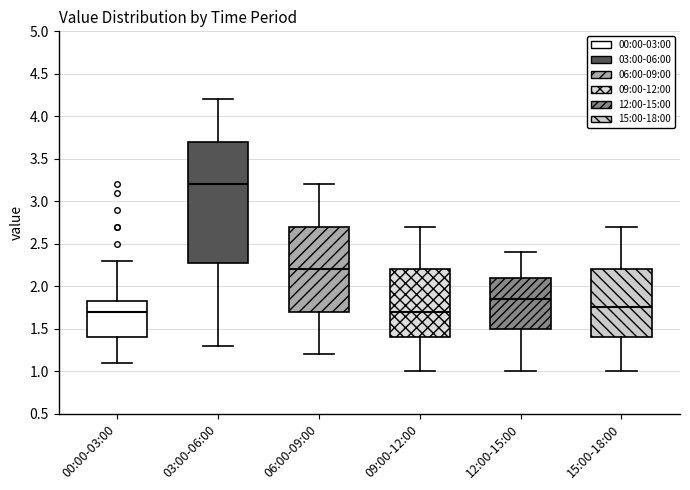

Where does the median line of the box for 09:00-12:00 sit on the y-axis? The values are not printed on the chart, so give them approximately, as read against the axis.

1.70